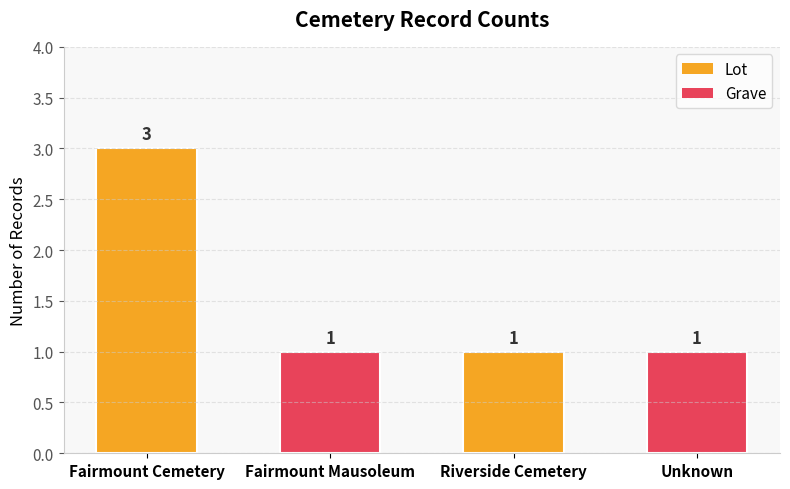

What is the approximate value at Riverside Cemetery?

1